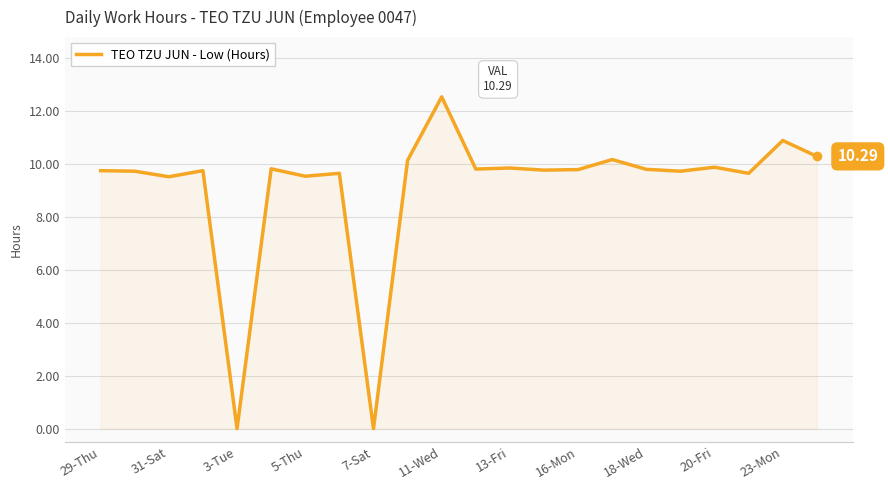

Approximately how many times larger is the value at 13-Fri compared to 20-Fri?

1.0